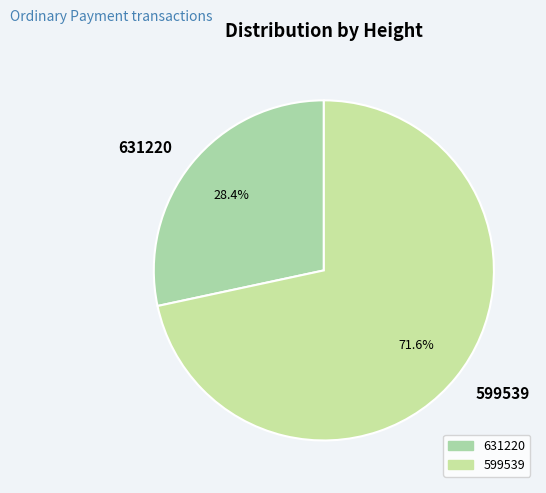

Combined, do 599539 and 631220 account for over 50%?

Yes